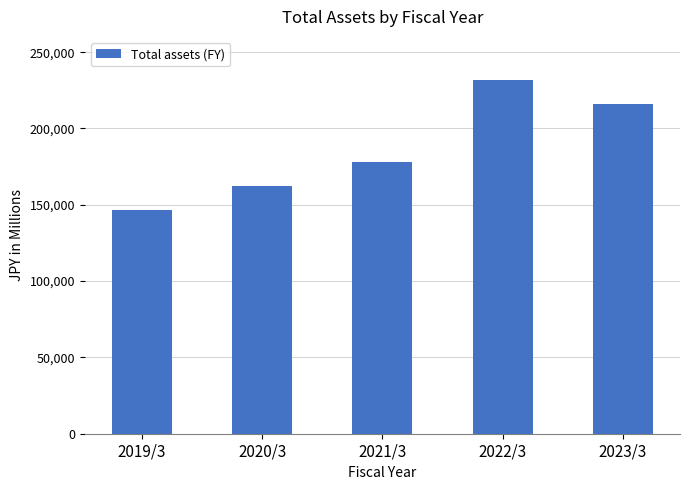

The chart shows a value of 216270 at 2023/3. True or false?

True